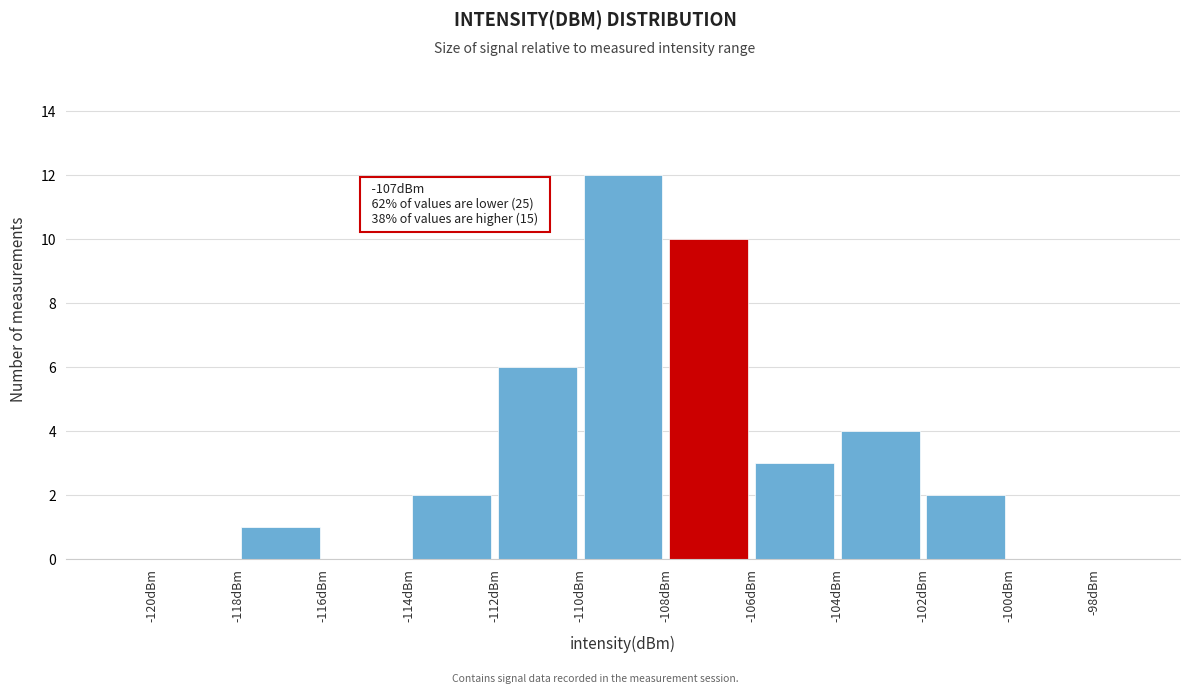

Over which range of the x-axis is the bar tallest?

-110 to -108